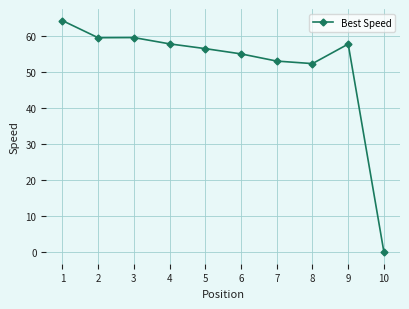

How many categories are shown in the chart?

10